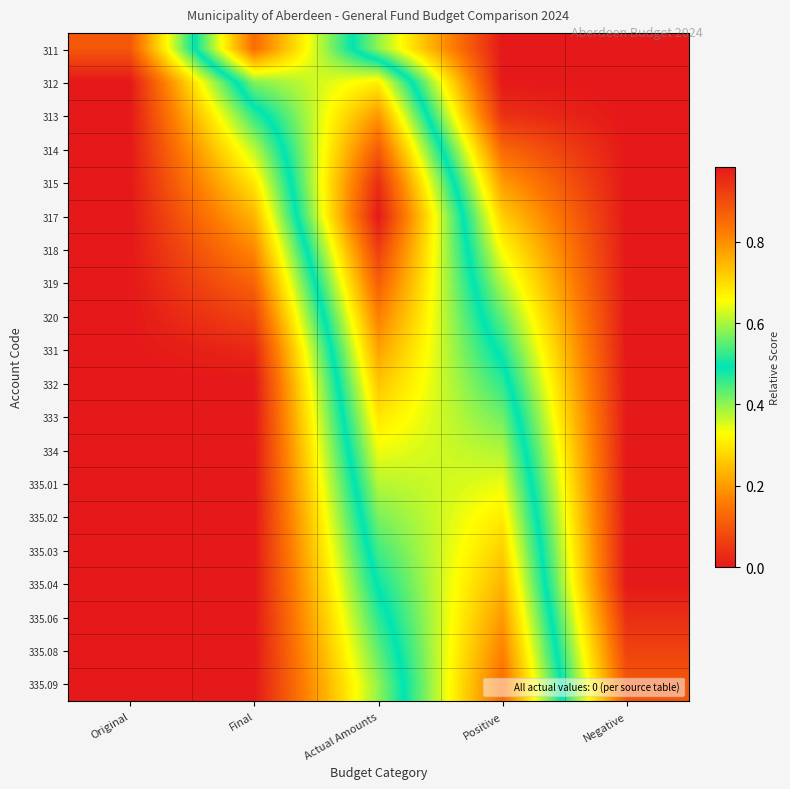

Reading left to right, what are all the values shown in this chart?

311: Original=0.1	Final=0.9	Actual Amounts=0.4	Positive=0.0	Negative=0.0
312: Original=0.0	Final=0.6	Actual Amounts=0.7	Positive=0.0	Negative=0.0
313: Original=0.0	Final=0.5	Actual Amounts=0.8	Positive=0.0	Negative=0.0
314: Original=0.0	Final=0.4	Actual Amounts=0.9	Positive=0.1	Negative=0.0
315: Original=0.0	Final=0.3	Actual Amounts=1.0	Positive=0.2	Negative=0.0
317: Original=0.0	Final=0.2	Actual Amounts=1.0	Positive=0.3	Negative=0.0
318: Original=0.0	Final=0.2	Actual Amounts=0.9	Positive=0.3	Negative=0.0
319: Original=0.0	Final=0.1	Actual Amounts=0.9	Positive=0.4	Negative=0.0
320: Original=0.0	Final=0.1	Actual Amounts=0.8	Positive=0.4	Negative=0.0
331: Original=0.0	Final=0.0	Actual Amounts=0.8	Positive=0.5	Negative=0.0
332: Original=0.0	Final=0.0	Actual Amounts=0.7	Positive=0.5	Negative=0.0
333: Original=0.0	Final=0.0	Actual Amounts=0.7	Positive=0.6	Negative=0.0
334: Original=0.0	Final=0.0	Actual Amounts=0.6	Positive=0.6	Negative=0.0
335.01: Original=0.0	Final=0.0	Actual Amounts=0.6	Positive=0.6	Negative=0.0
335.02: Original=0.0	Final=0.0	Actual Amounts=0.6	Positive=0.7	Negative=0.0
335.03: Original=0.0	Final=0.0	Actual Amounts=0.5	Positive=0.7	Negative=0.0
335.04: Original=0.0	Final=0.0	Actual Amounts=0.5	Positive=0.8	Negative=0.0
335.06: Original=0.0	Final=0.0	Actual Amounts=0.5	Positive=0.8	Negative=0.0
335.08: Original=0.0	Final=0.0	Actual Amounts=0.4	Positive=0.8	Negative=0.1
335.09: Original=0.0	Final=0.0	Actual Amounts=0.4	Positive=0.8	Negative=0.1